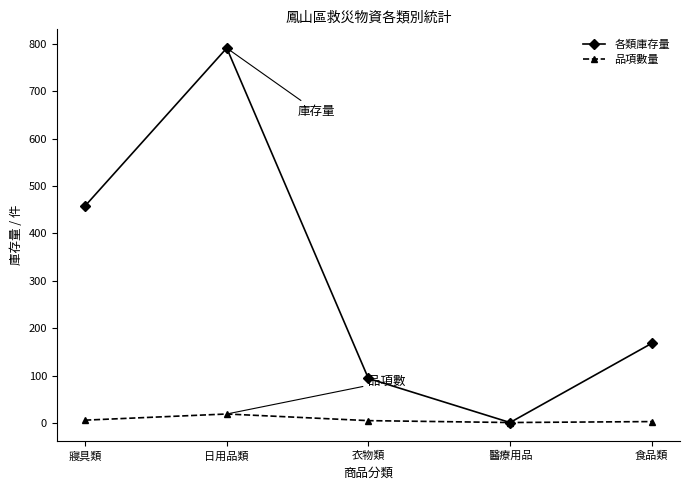

What position from the right is 日用品類?

4